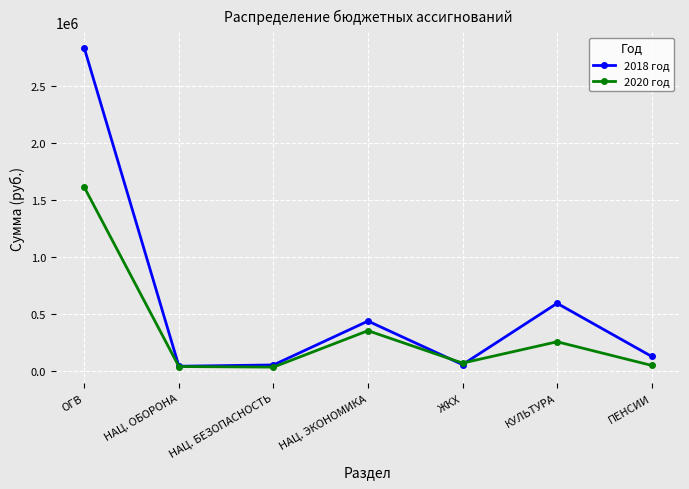

What is the sum of the 2020 год values at ОГВ and НАЦ. ОБОРОНА?

1644130.0